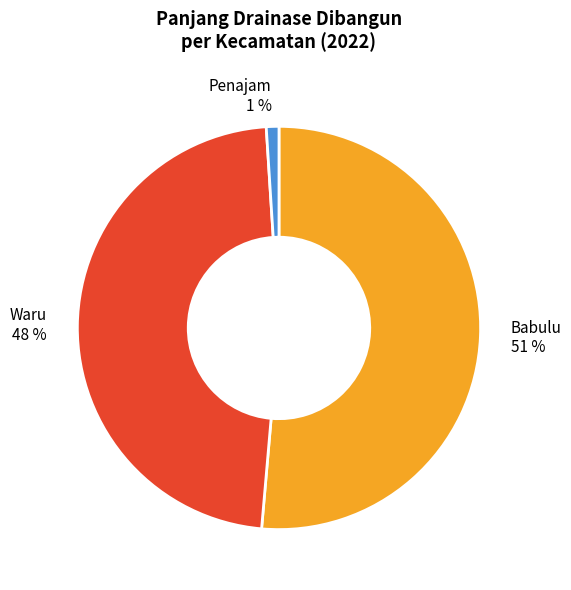

Is it true that Babulu is 42% of the pie?

False